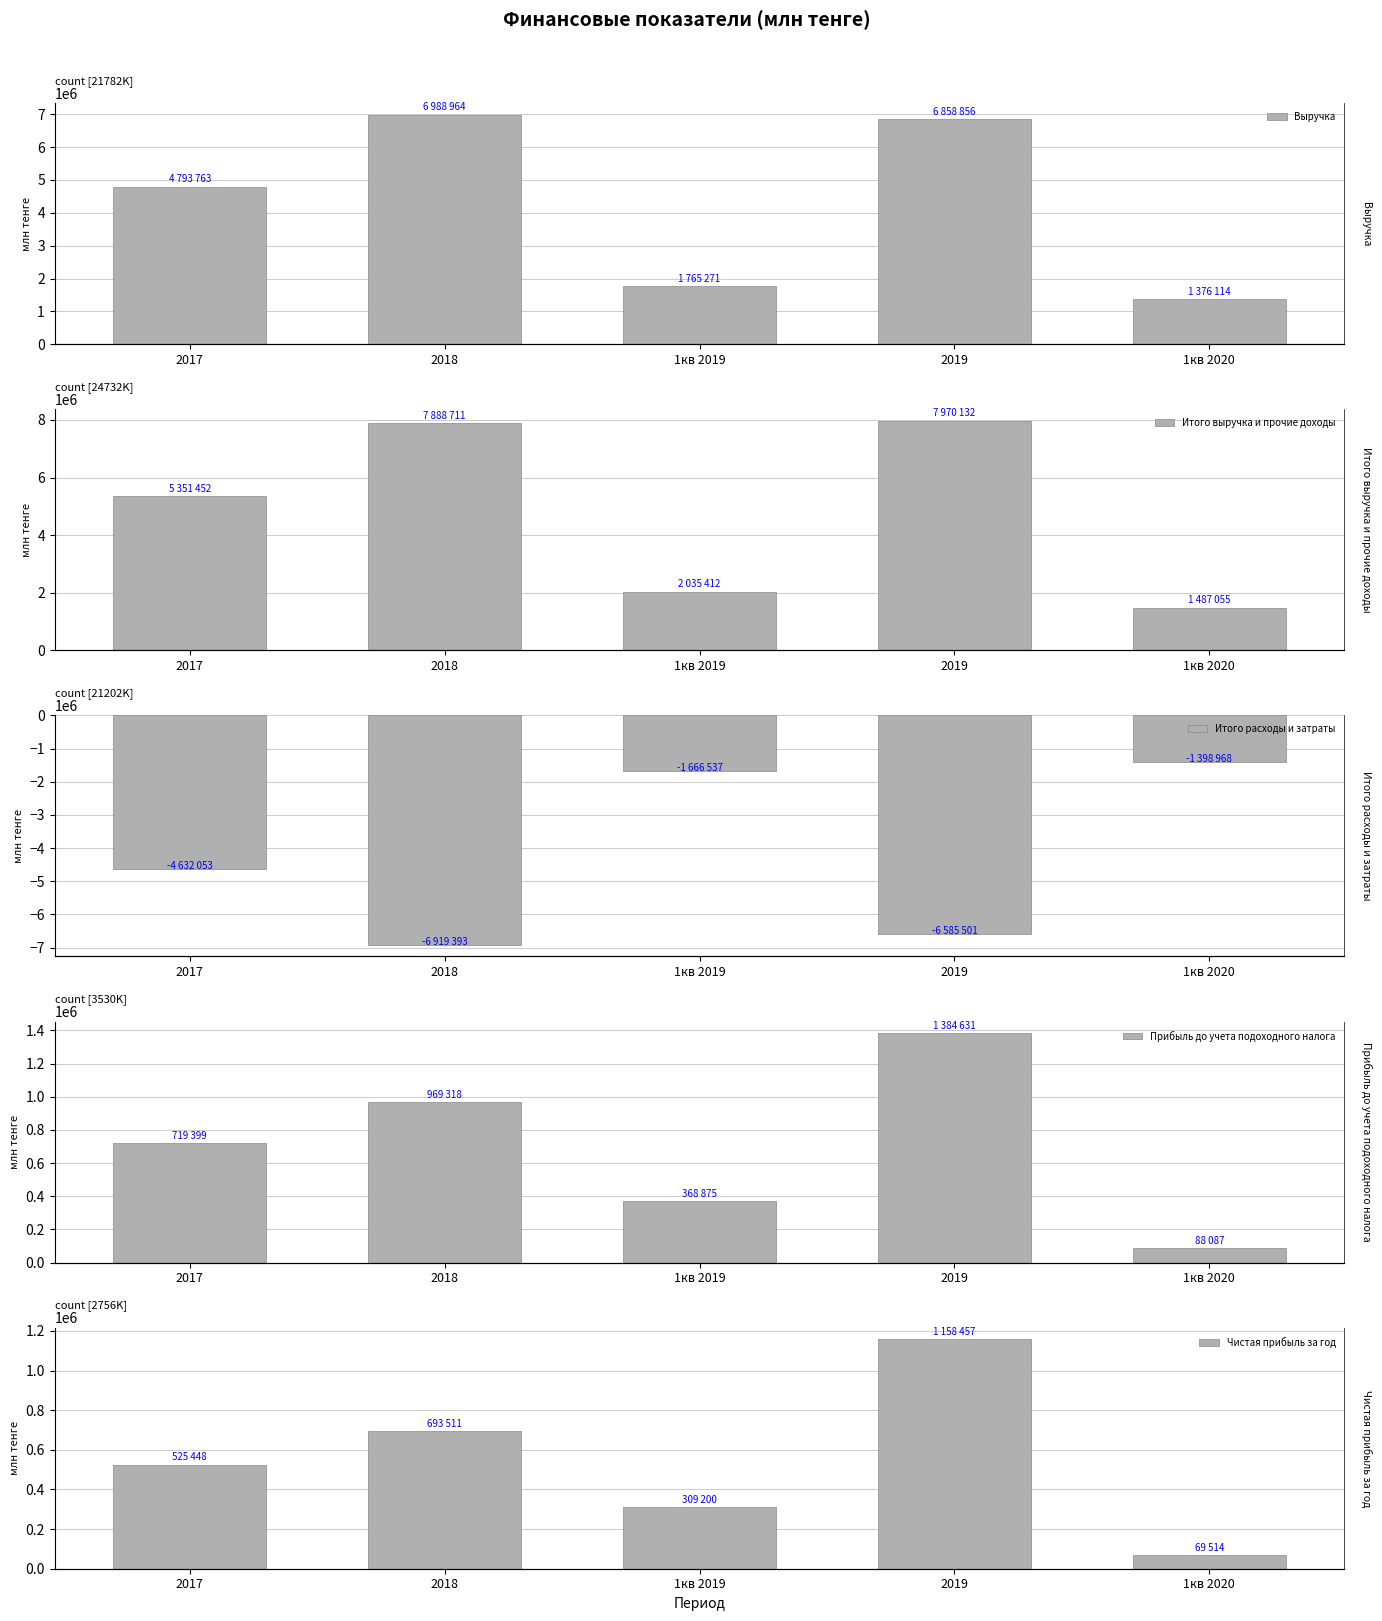

At 2017, list the series in order from largest to smallest.

Итого выручка и прочие доходы, Выручка, Прибыль до учета подоходного налога, Чистая прибыль за год, Итого расходы и затраты